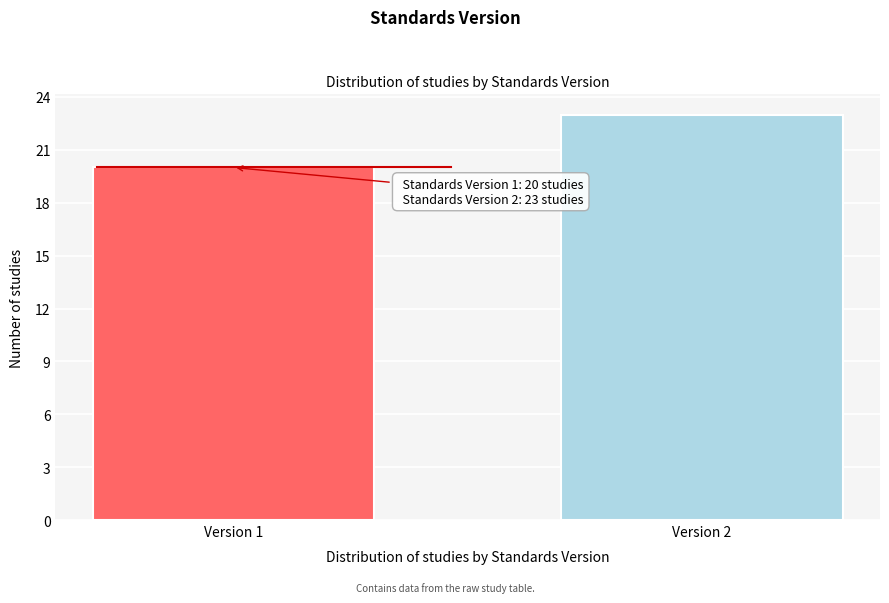

Reading left to right, transcribe all the data shown in this chart.

Version 1=20	Version 2=23